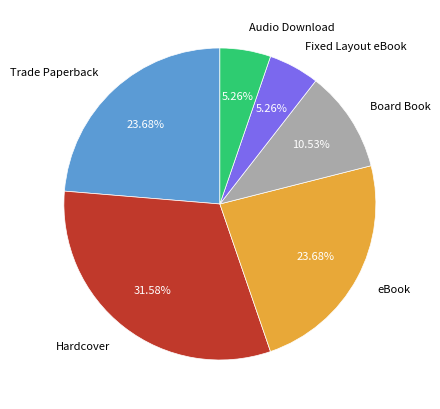

Does Board Book account for over 50% of the chart?

No